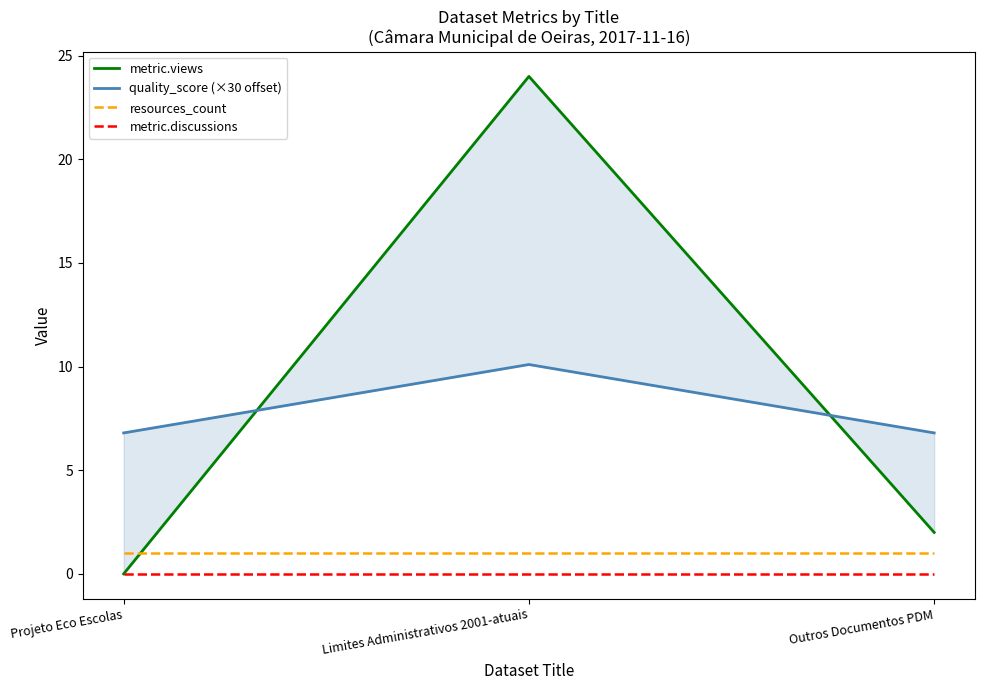

True or false: resources_count has a value of 1.5 at Projeto Eco Escolas.

False